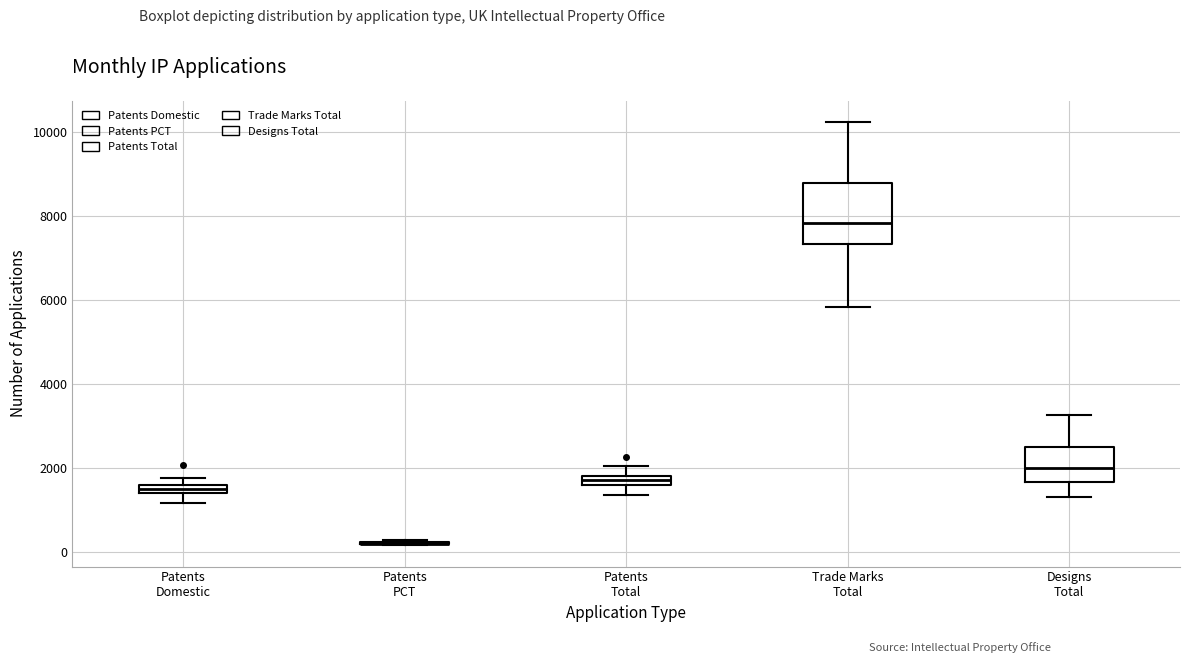

Where does the upper whisker of the box for Trade Marks Total end on the y-axis? The values are not printed on the chart, so give them approximately, as read against the axis.

10200